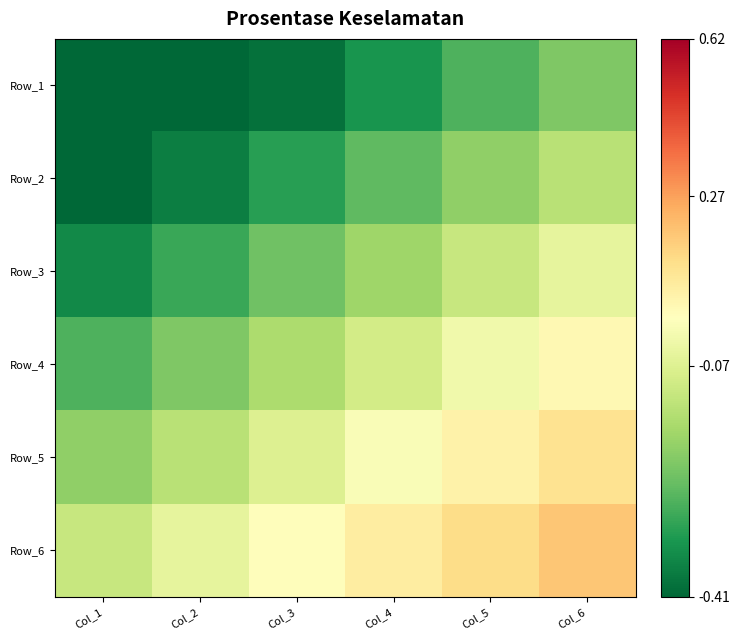

How many distinct data groups are displayed?

6